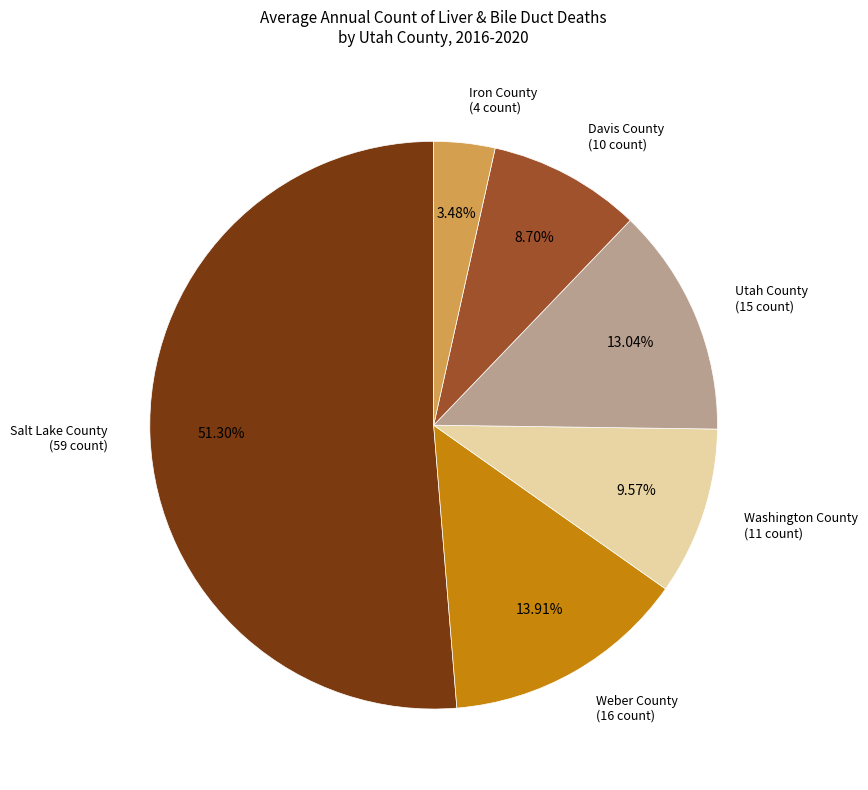

To the nearest percent, what portion does Weber County represent?

14%